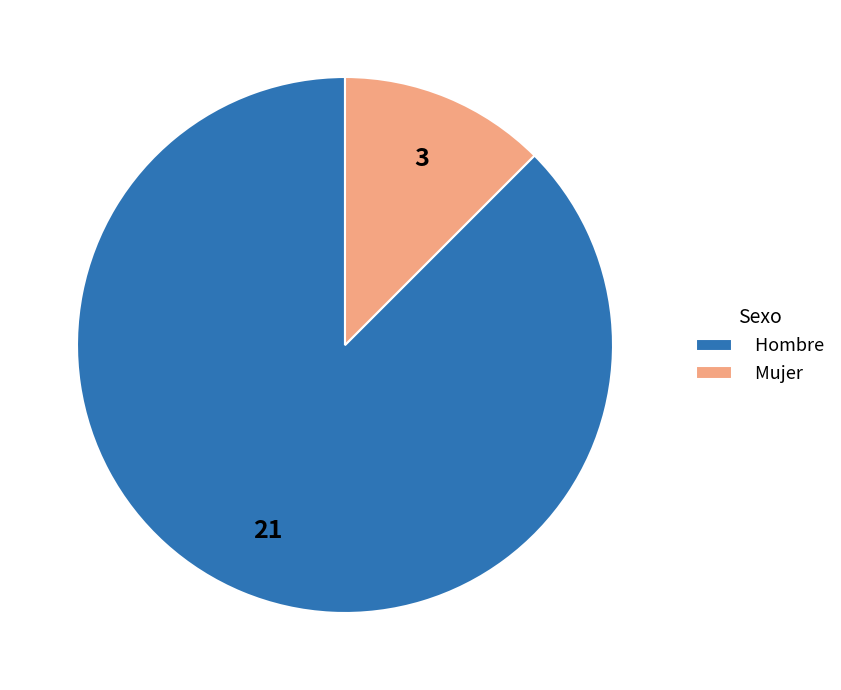

Do Mujer and Hombre together represent more than half of the pie?

Yes